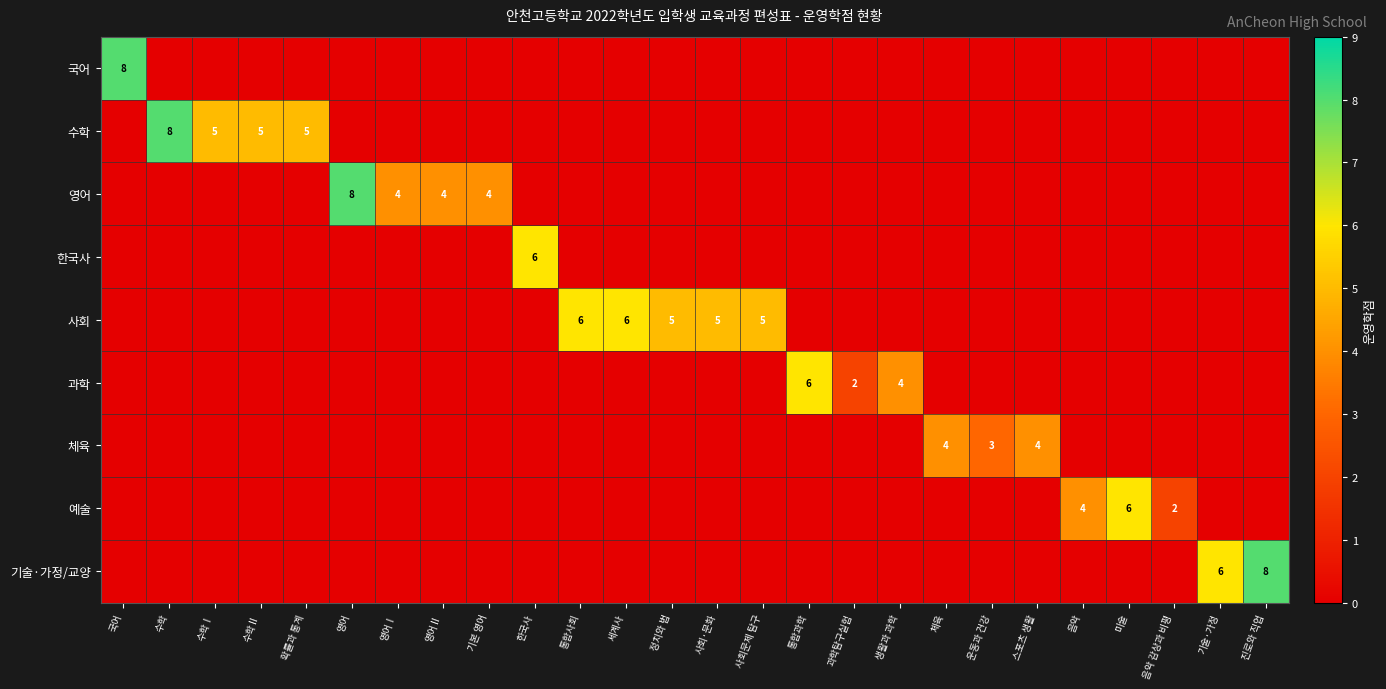

Is it true that 예술 equals 6 at 음악?

False